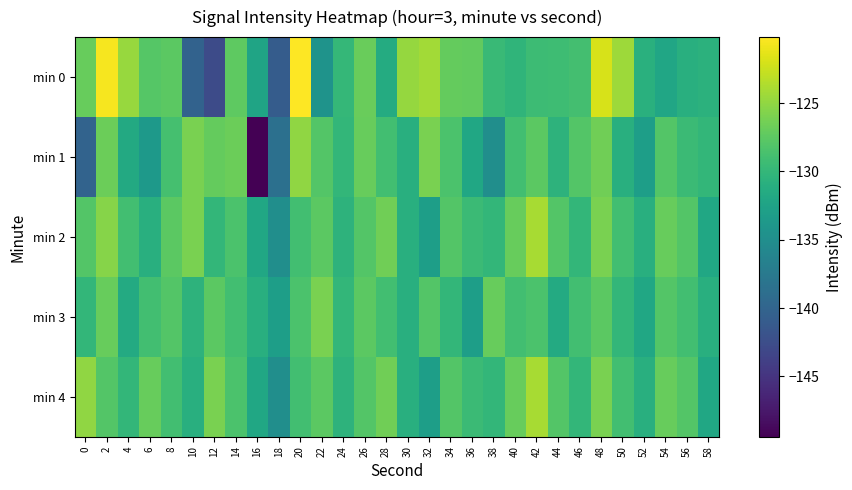

What is the total value across all series at 14?

-640.2